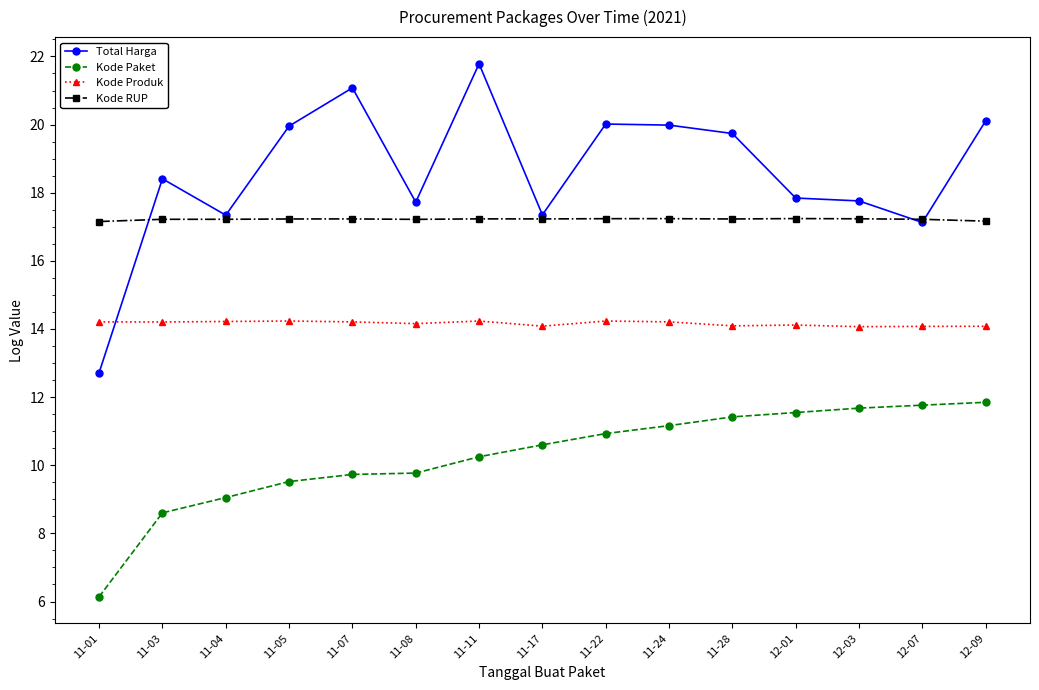

True or false: Kode Paket and Total Harga intersect in this chart.

False